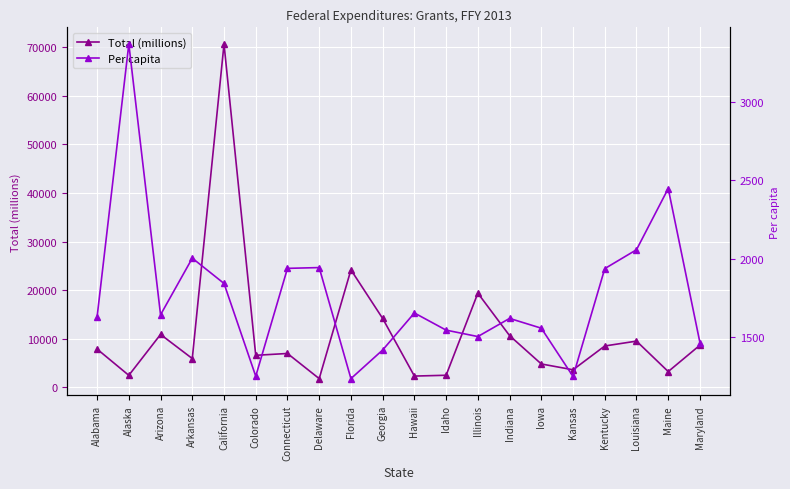

True or false: Per capita has a value of 1938.9 at Connecticut.

True